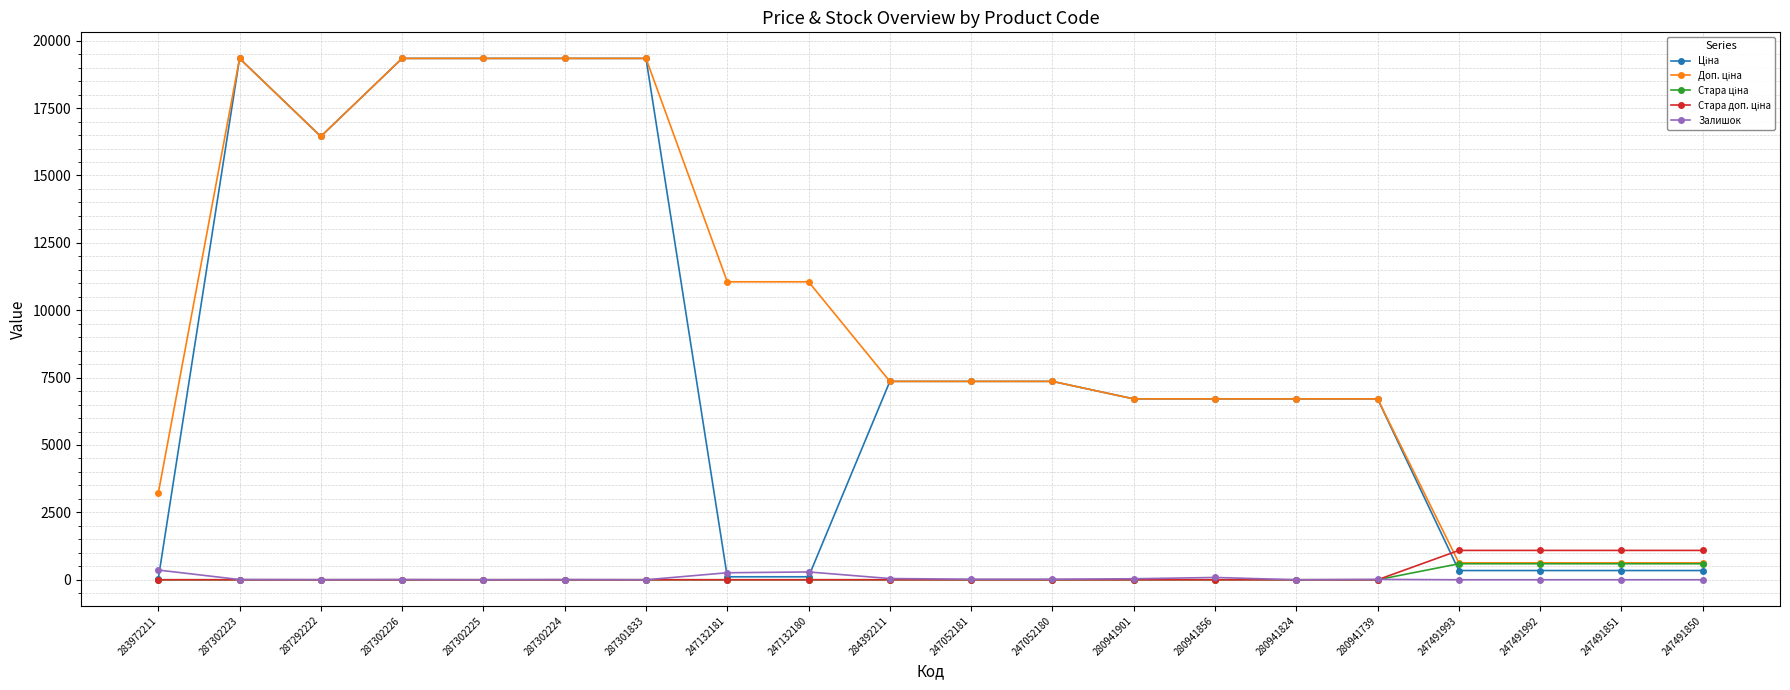

How many categories are shown in the chart?

20